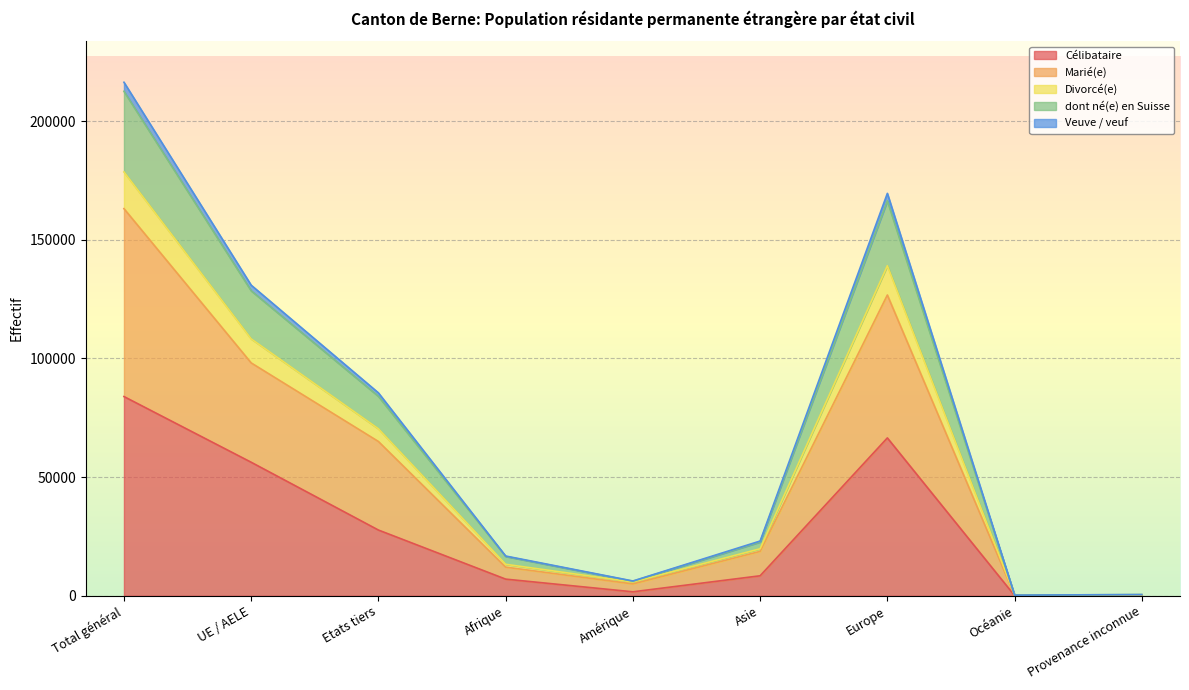

At which label does Marié(e) first exceed 18699?

Total général